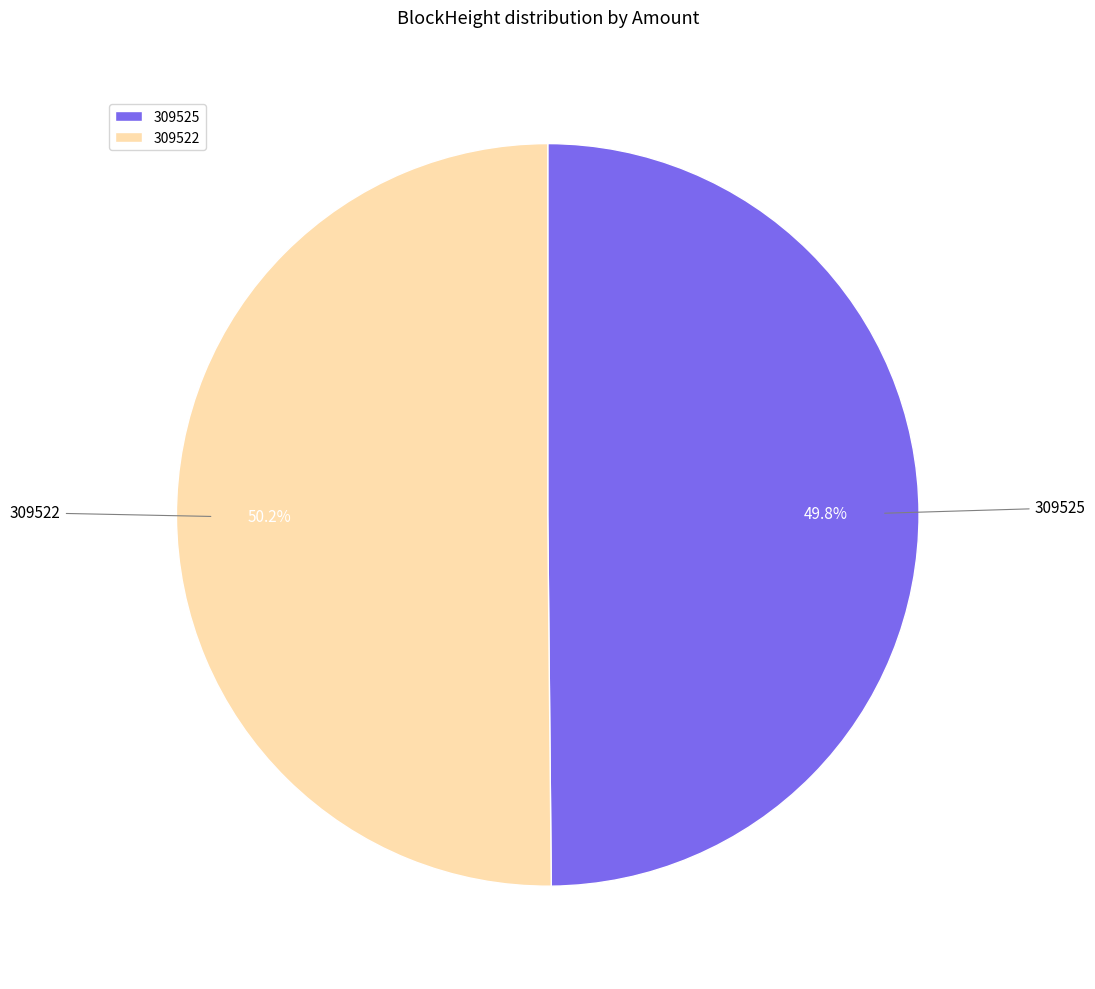

What is the ratio of the value at 309525 to the value at 309522?

1.0